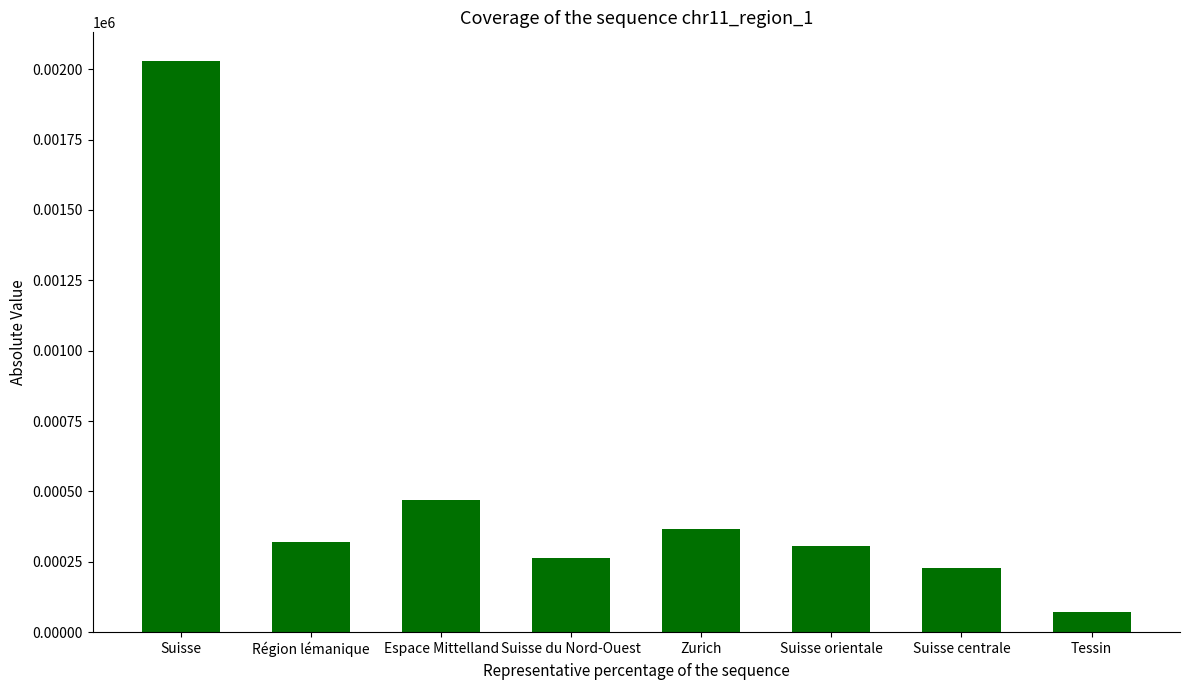

What is the ratio of the value at Région lémanique to the value at Suisse du Nord-Ouest?

1.2